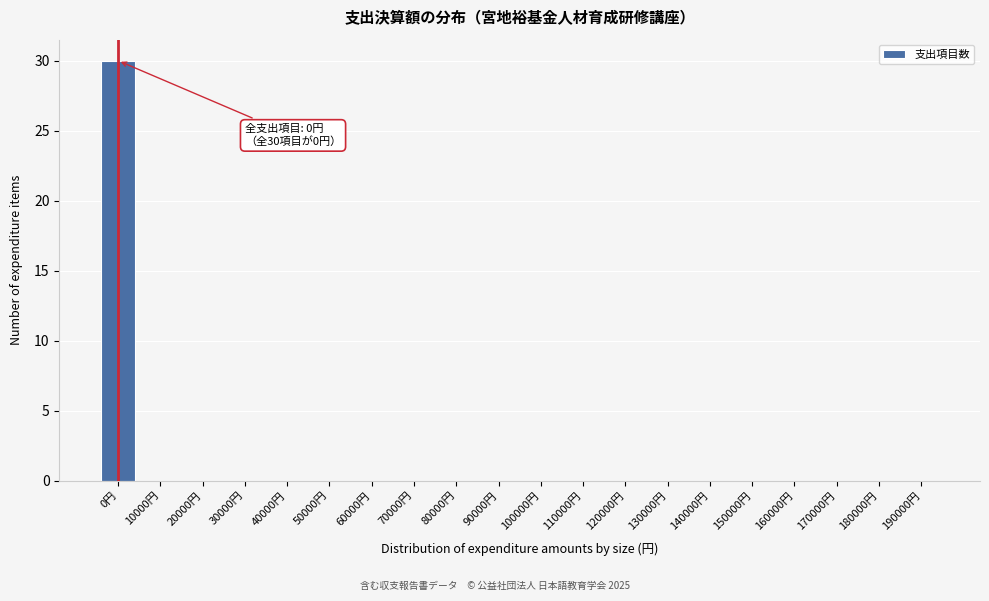

Reading left to right, what are all the values shown in this chart?

0円=30	10000円=0	20000円=0	30000円=0	40000円=0	50000円=0	60000円=0	70000円=0	80000円=0	90000円=0	100000円=0	110000円=0	120000円=0	130000円=0	140000円=0	150000円=0	160000円=0	170000円=0	180000円=0	190000円=0